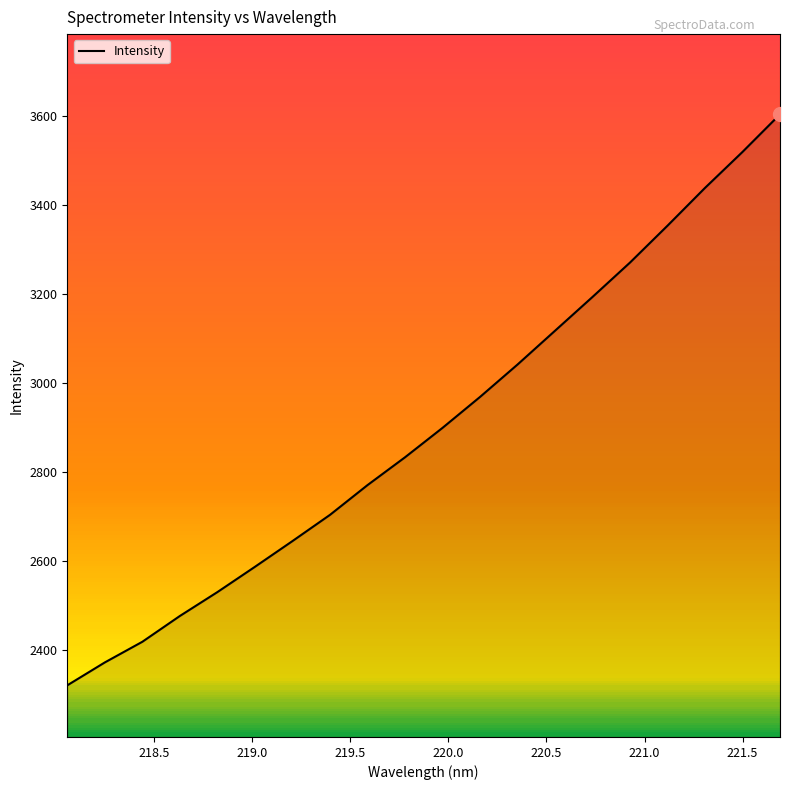

What is the difference between the maximum and minimum values?

1283.5